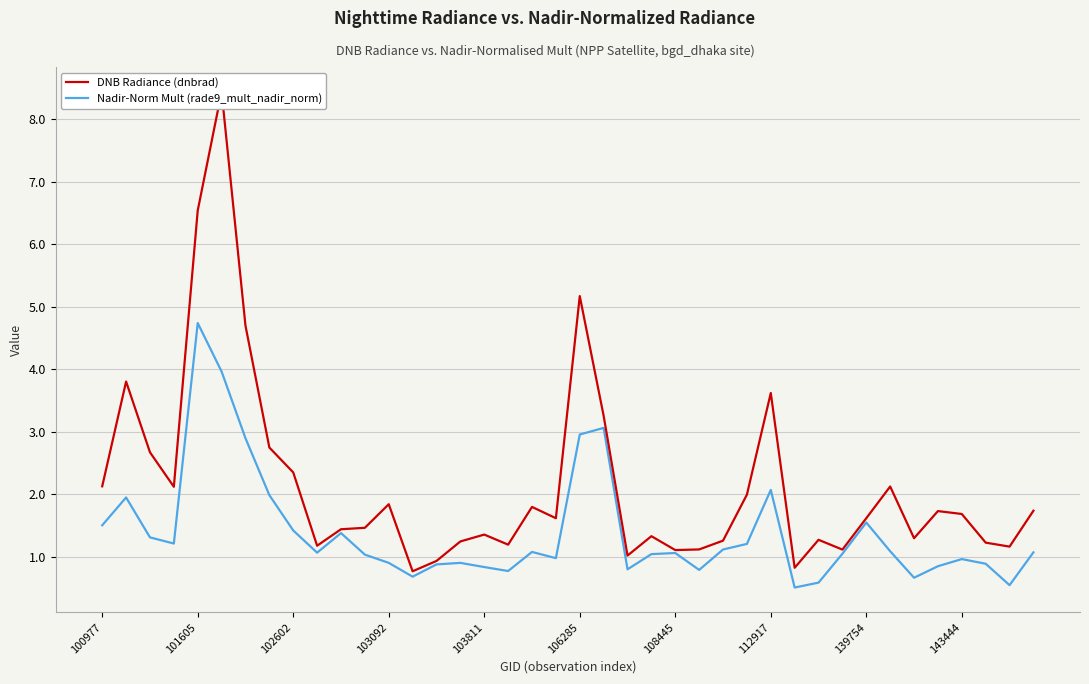

How many series are shown in this chart?

2